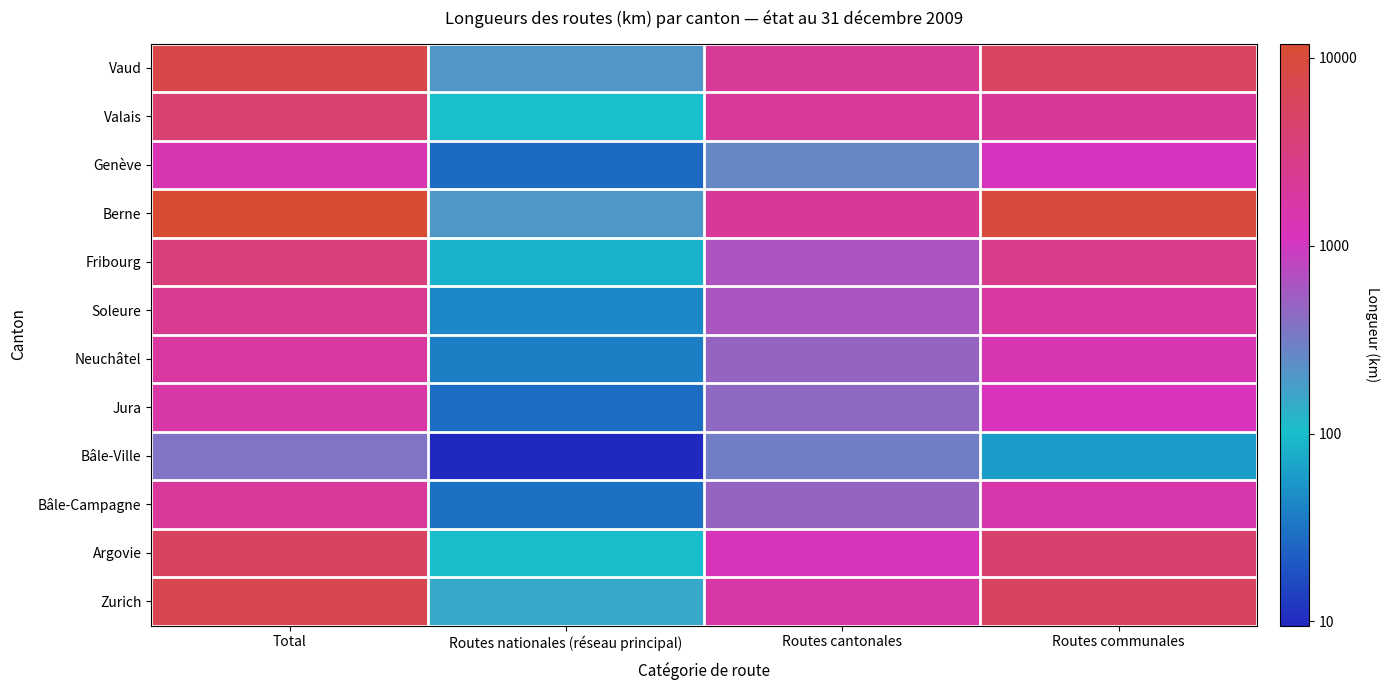

Count the number of data series in this chart.

12